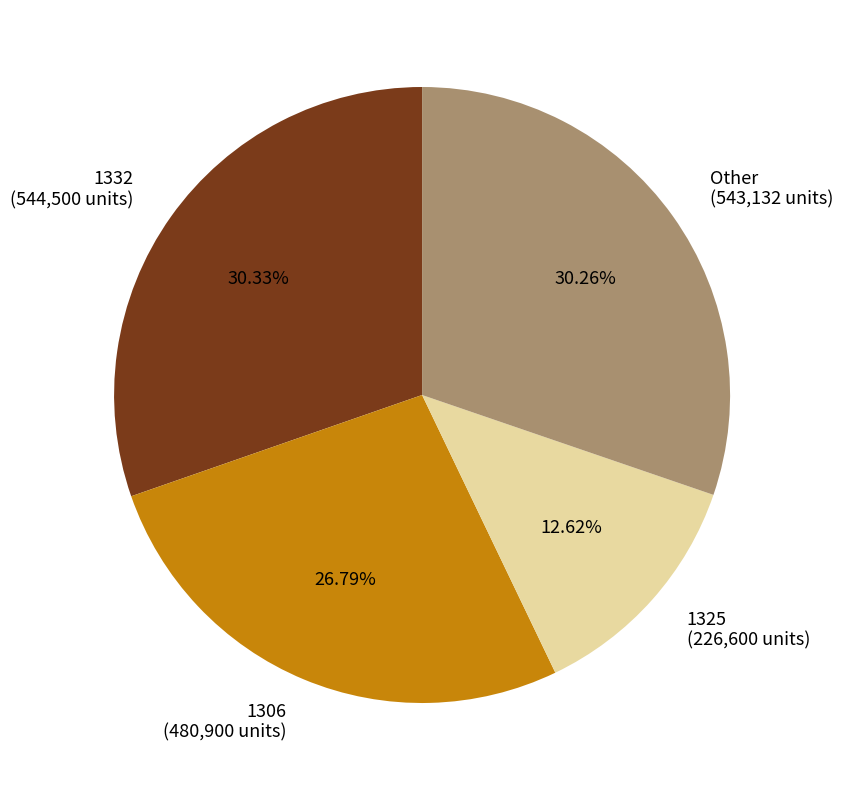

Combined, do 1306 (480,900 units) and 1332 (544,500 units) account for over 50%?

Yes